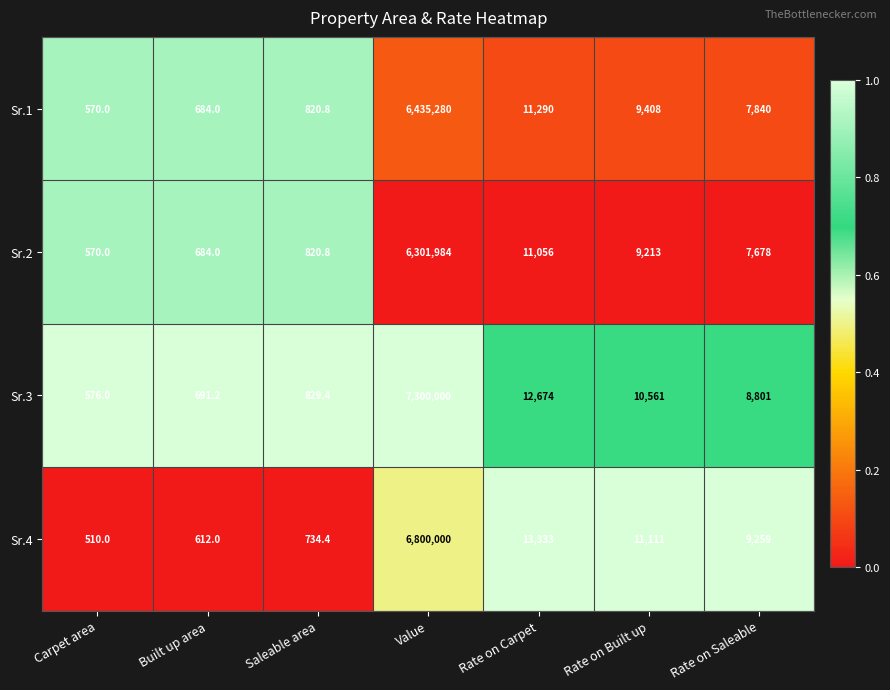

Where is Sr.2 nearest to the value 3151277?

Rate on Carpet